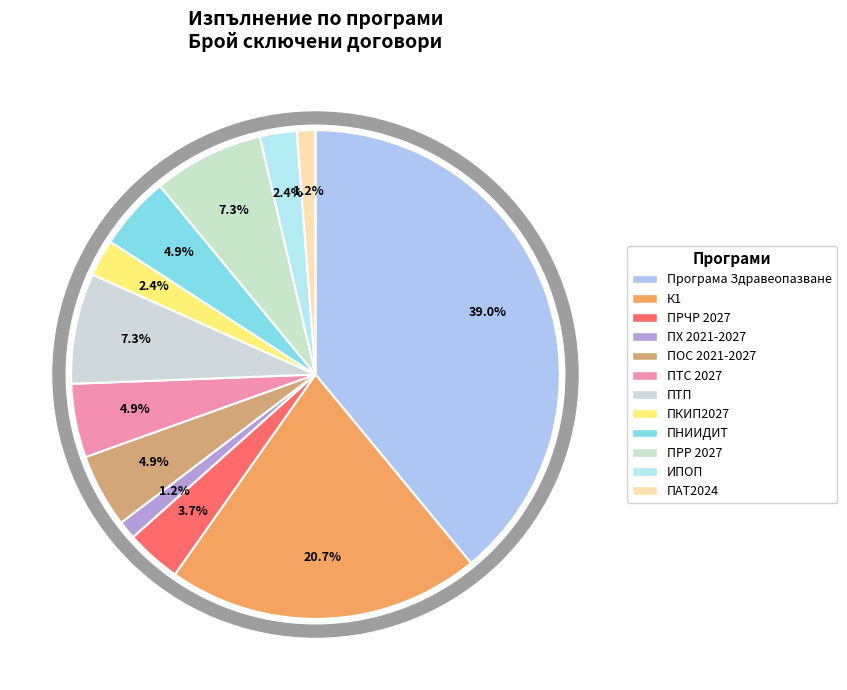

True or false: Програма Здравеопазване accounts for 39% of the total.

True